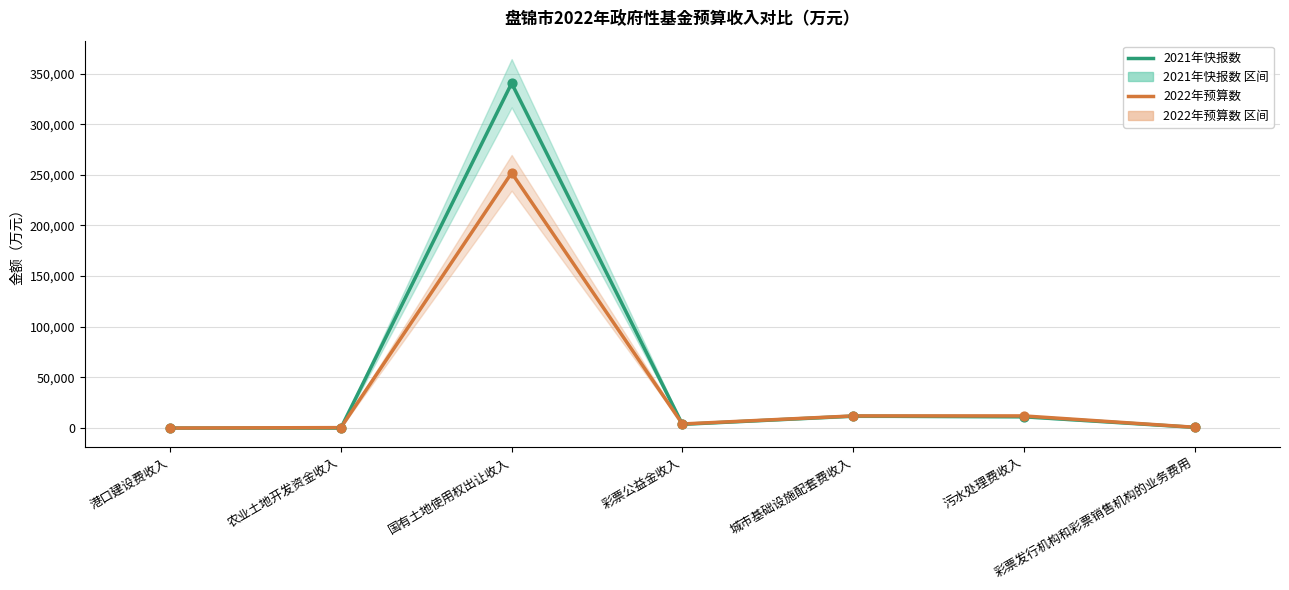

Is the value of 2022年预算数 at 城市基础设施配套费收入 greater than the value of 2021年快报数 at 彩票公益金收入?

Yes